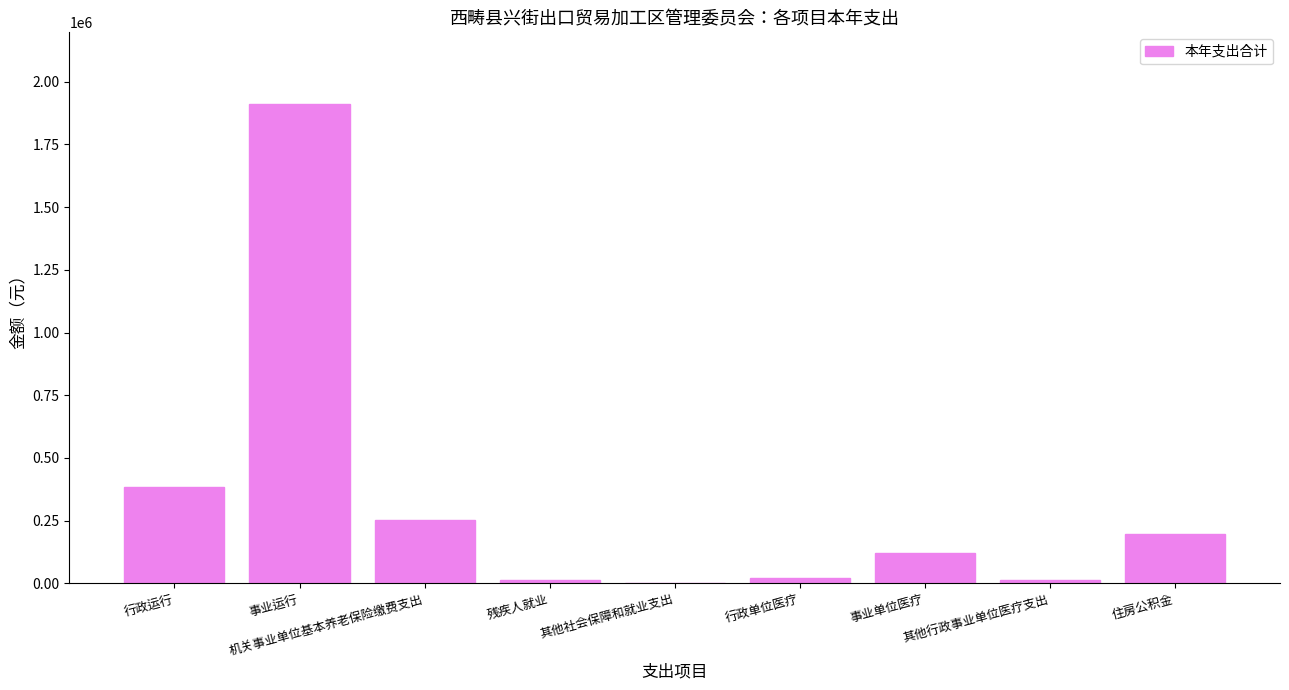

What is the maximum value shown in the chart?

1910459.6